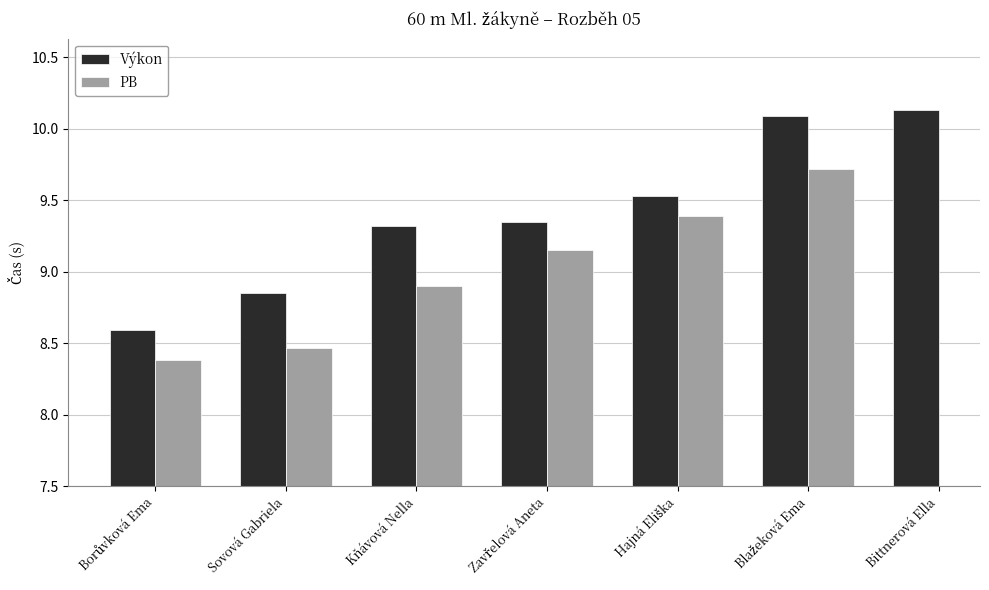

Read the PB value at Blažeková Ema.

9.7